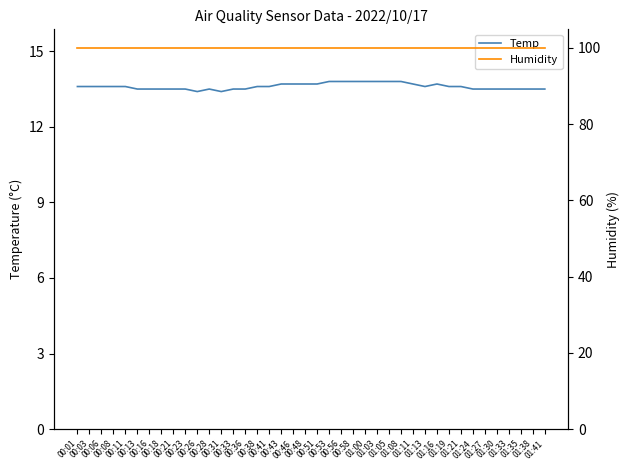

Between 00:58 and 00:31, which is larger?

00:58